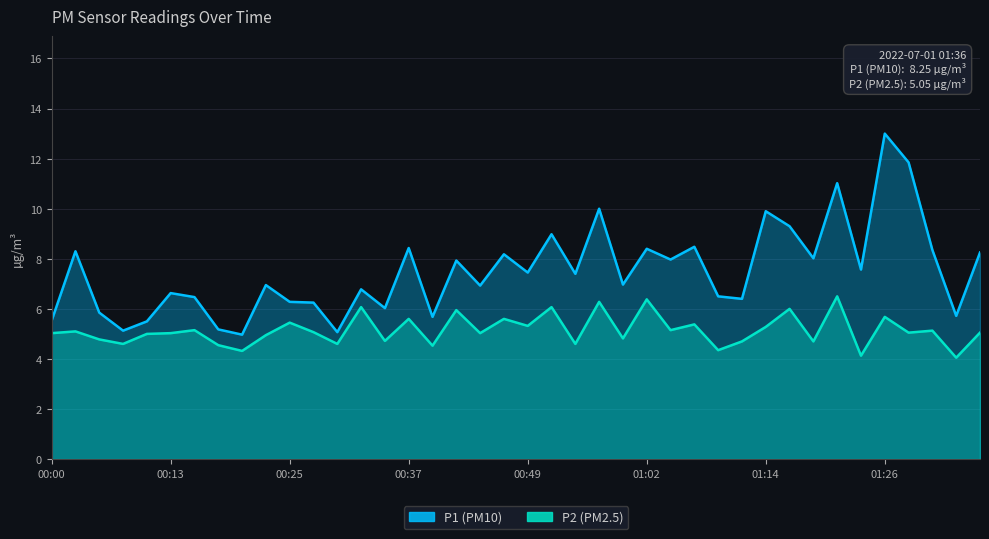

List the labels in order of P2 value, largest first.

01:21, 01:02, 00:57, 00:32, 00:52, 01:16, 00:42, 01:26, 00:37, 00:47, 00:25, 01:06, 00:49, 01:14, 00:15, 01:04, 01:31, 00:03, 00:27, 01:28, 01:36, 00:00, 00:13, 00:44, 00:10, 00:22, 00:59, 00:05, 00:35, 01:11, 01:19, 00:08, 00:30, 00:54, 00:17, 00:39, 01:09, 00:20, 01:23, 01:33